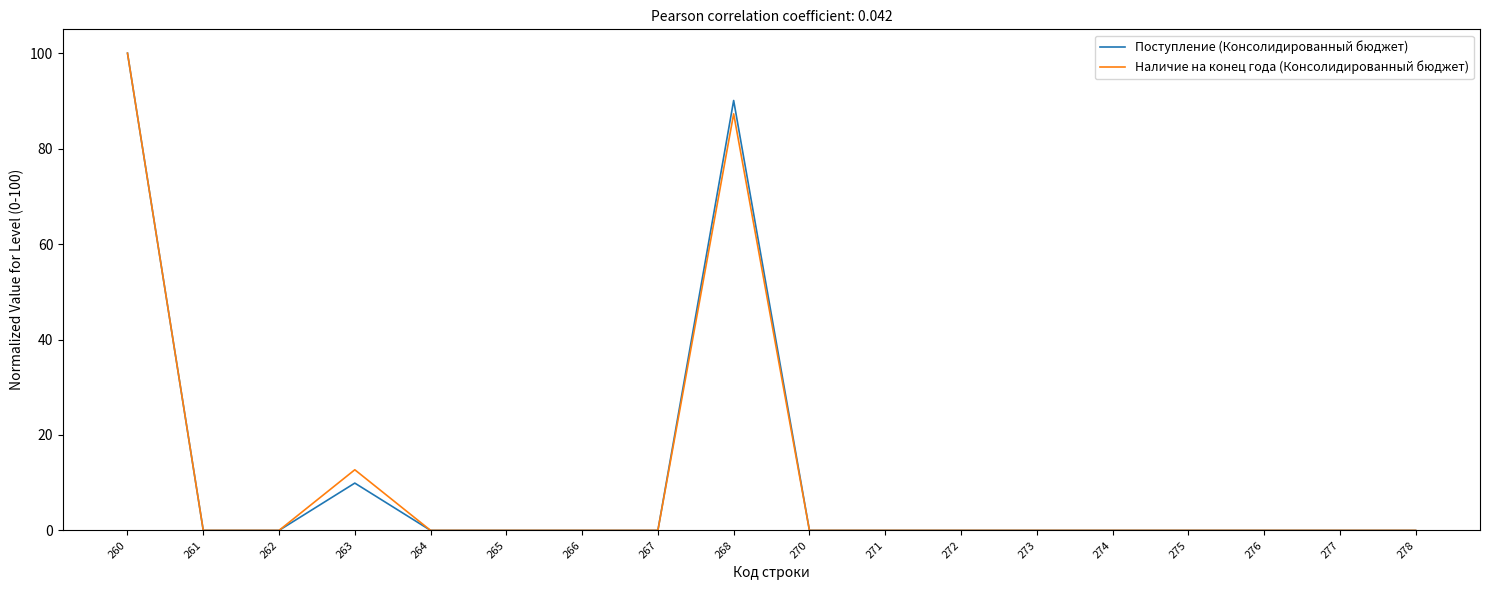

Reading left to right, extract all data points from this chart.

Поступление (Консолидированный бюджет): 260=100.0	261=0.0	262=0.0	263=9.9	264=0.0	265=0.0	266=0.0	267=0.0	268=90.1	270=0.0	271=0.0	272=0.0	273=0.0	274=0.0	275=0.0	276=0.0	277=0.0	278=0.0
Наличие на конец года (Консолидированный бюджет): 260=100.0	261=0.0	262=0.0	263=12.7	264=0.0	265=0.0	266=0.0	267=0.0	268=87.3	270=0.0	271=0.0	272=0.0	273=0.0	274=0.0	275=0.0	276=0.0	277=0.0	278=0.0